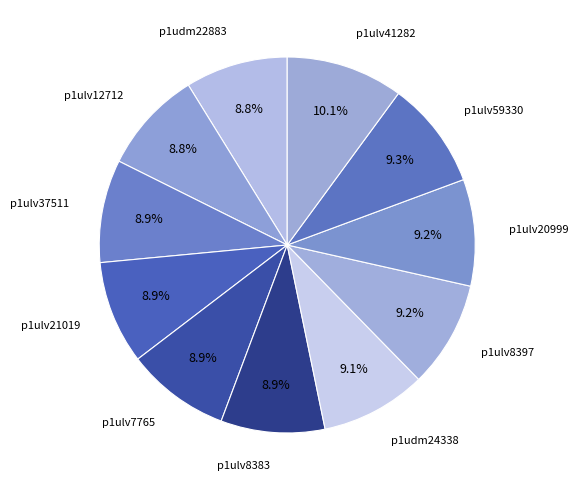

To the nearest percent, what percentage of the pie is p1udm22883?

9%